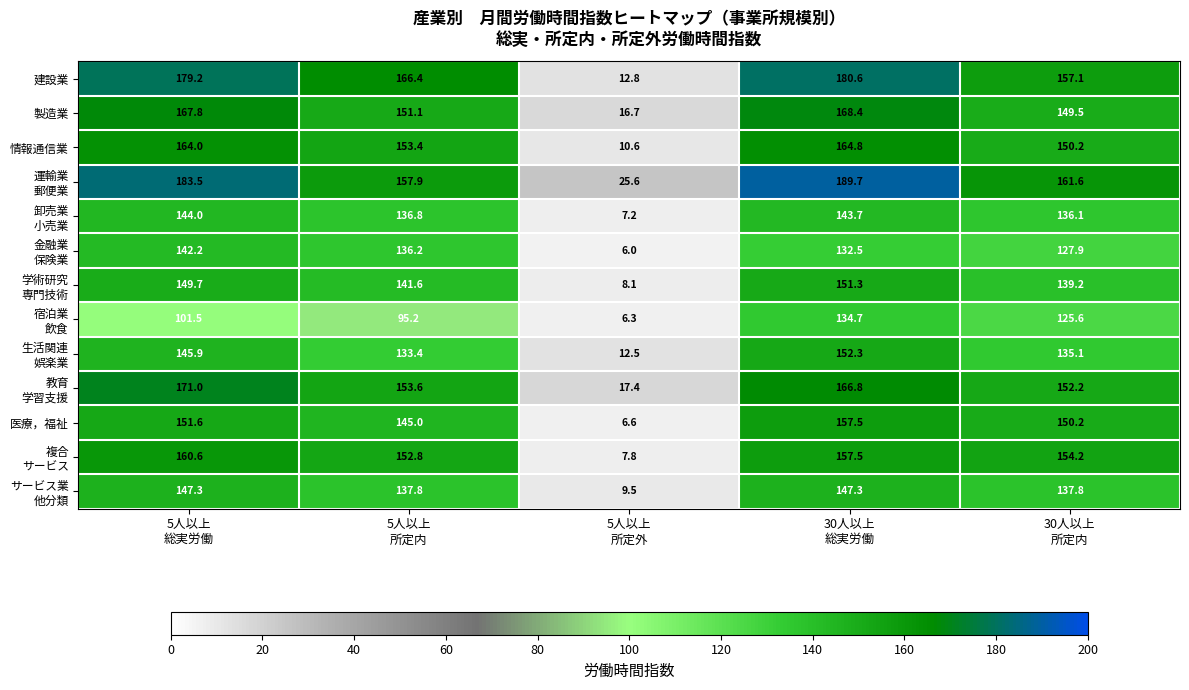

What is the minimum value shown in the chart?

6.0